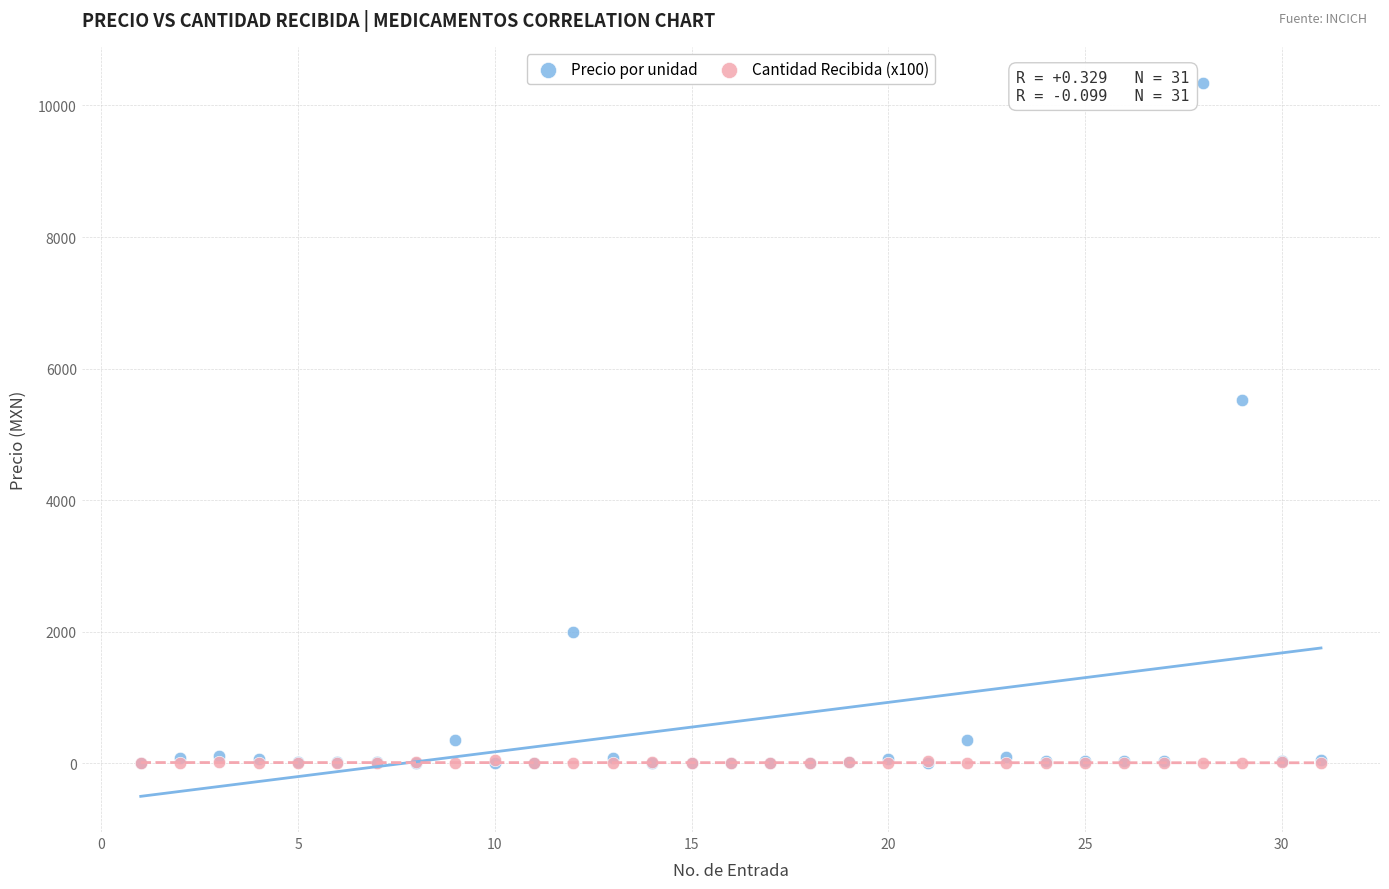

What are all the series names shown in the legend?

Precio por unidad, Cantidad Recibida (x100)